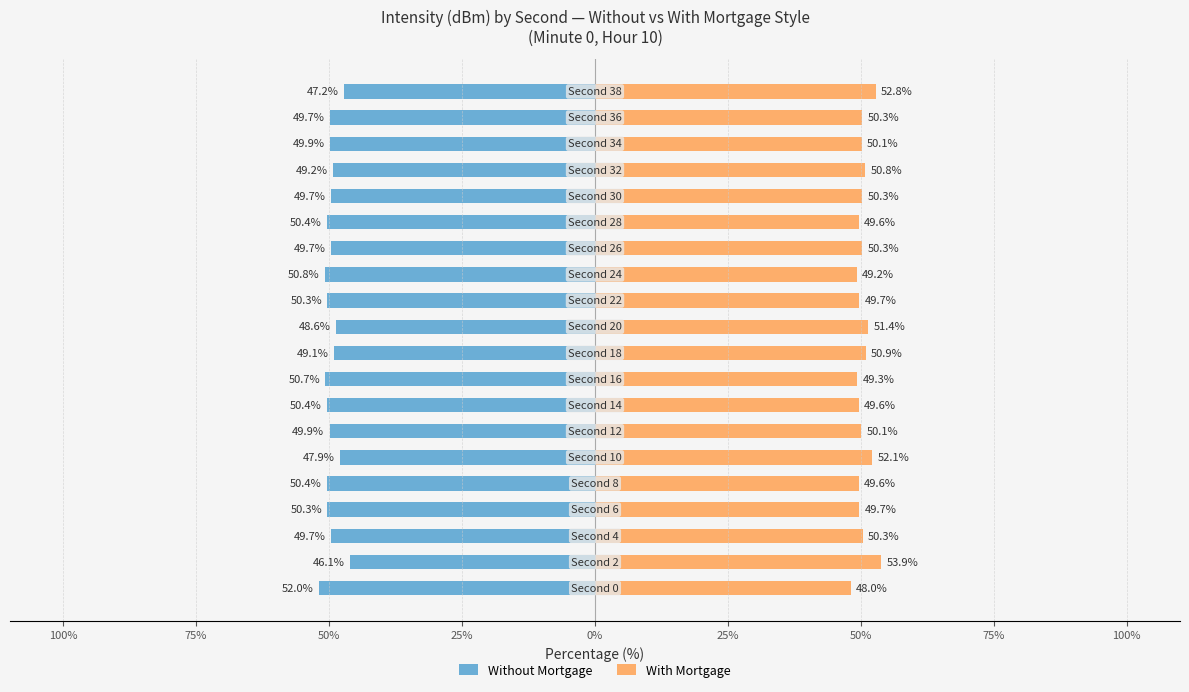

What is the difference between the With Mortgage values at 50% and 100%?

4.2